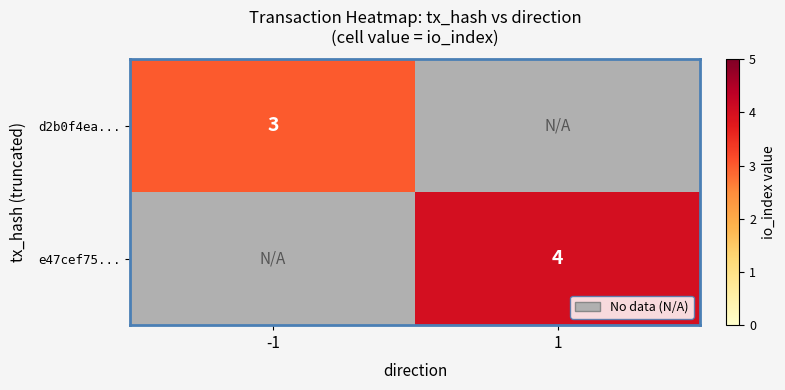

Count the number of data series in this chart.

2